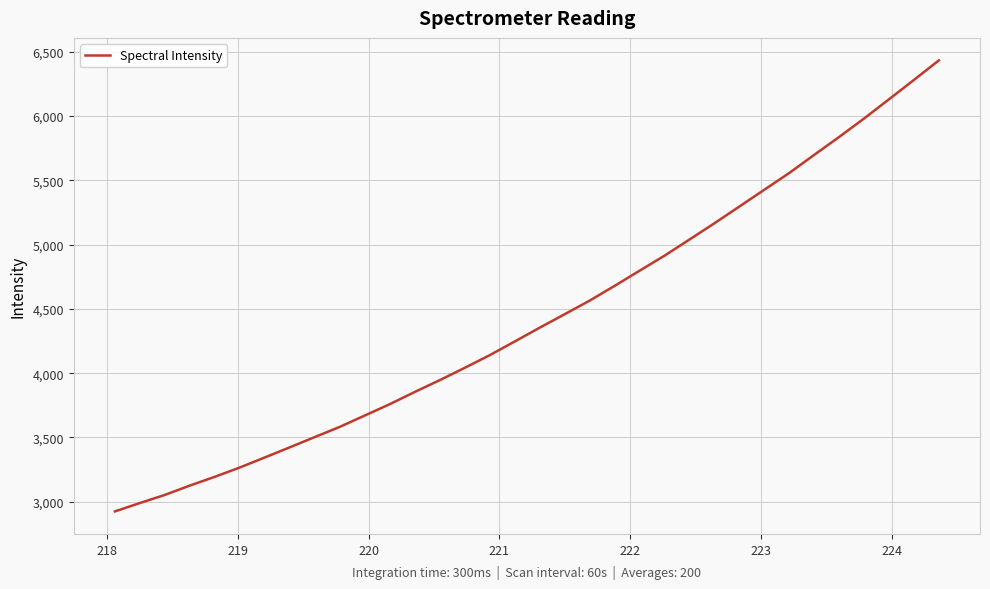

What is the difference between the maximum and minimum values?

3505.1